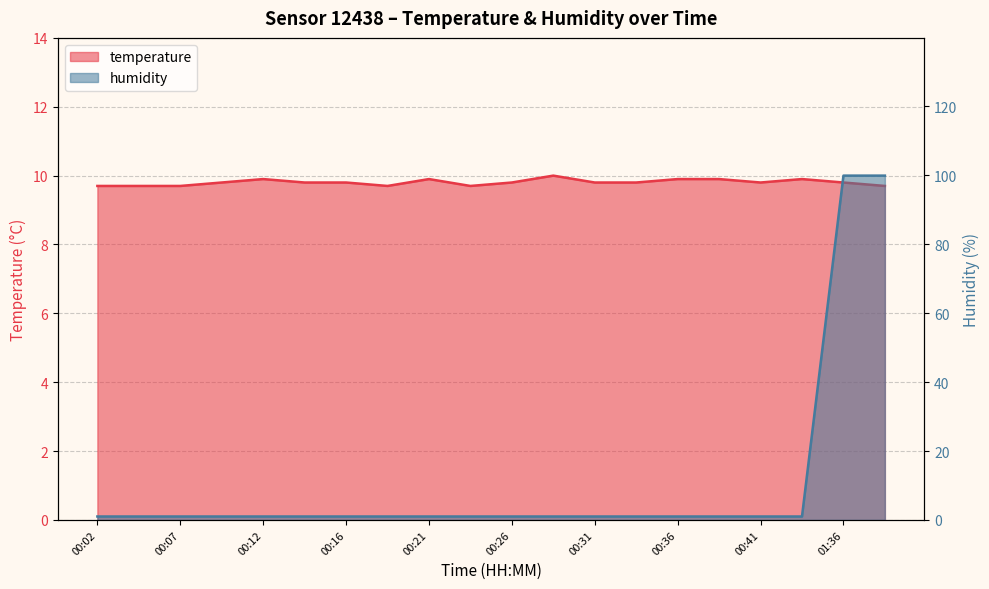

Does the chart display data point markers on the line(s)?

No